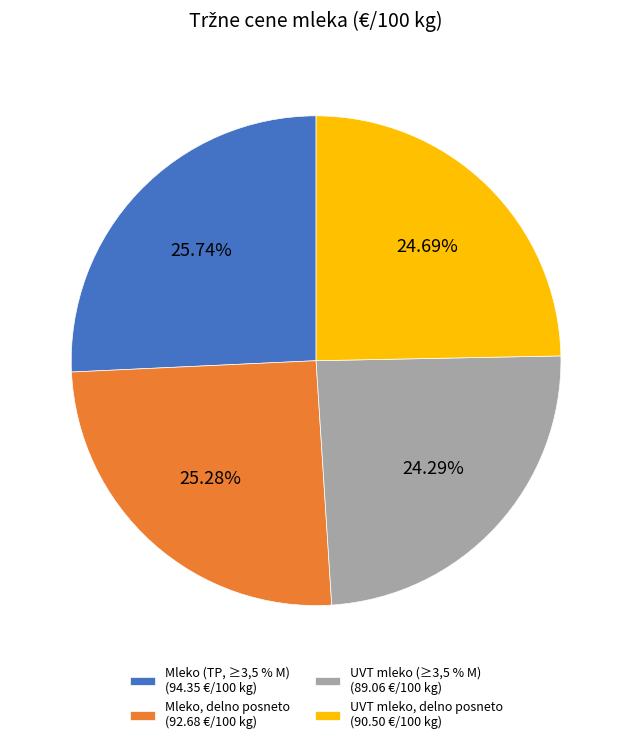

Is UVT mleko, delno posneto (90.50 €/100 kg) the majority of the pie?

No